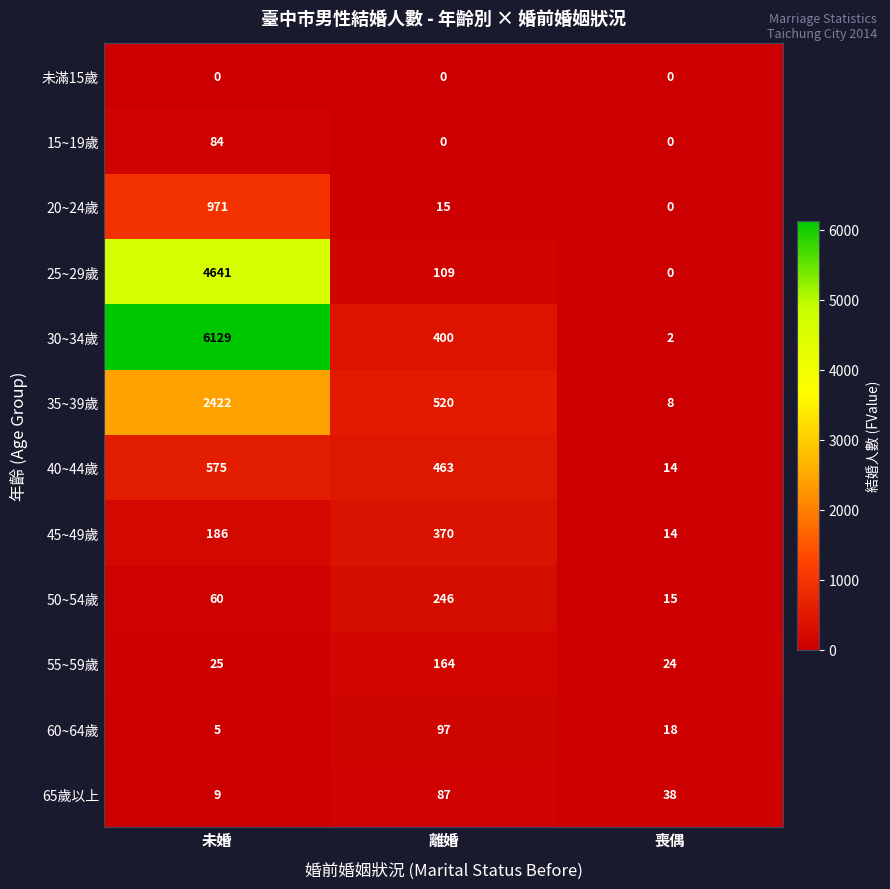

Is it true that 未滿15歲 equals 0 at 未婚?

True